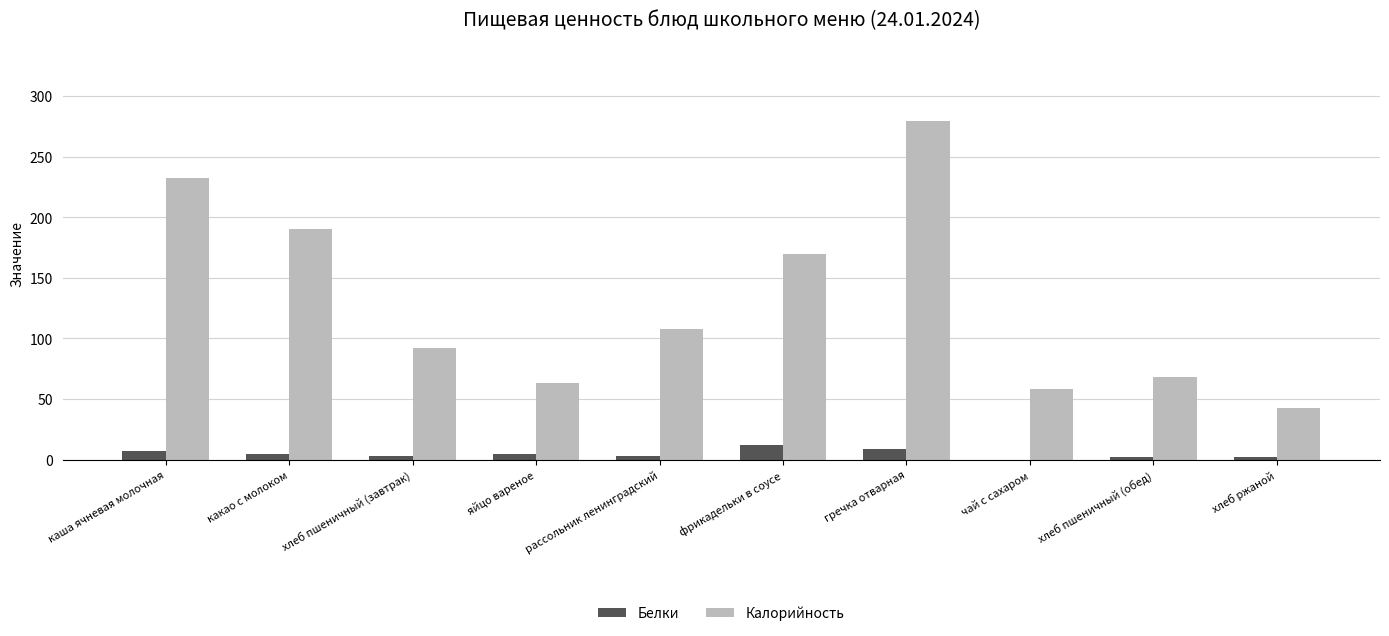

How many distinct data groups are displayed?

2